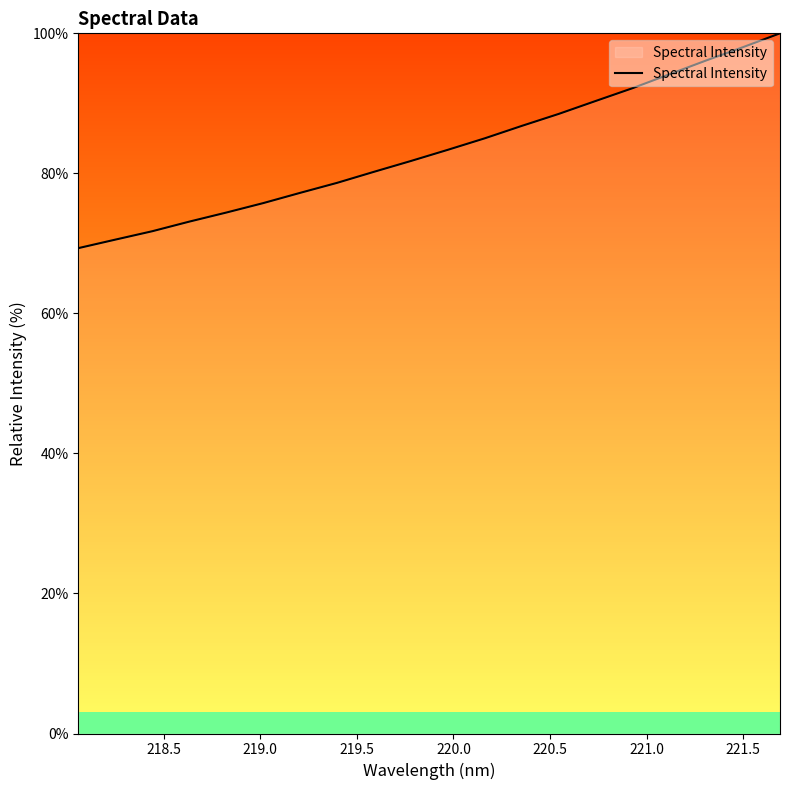

How many distinct data groups are displayed?

1